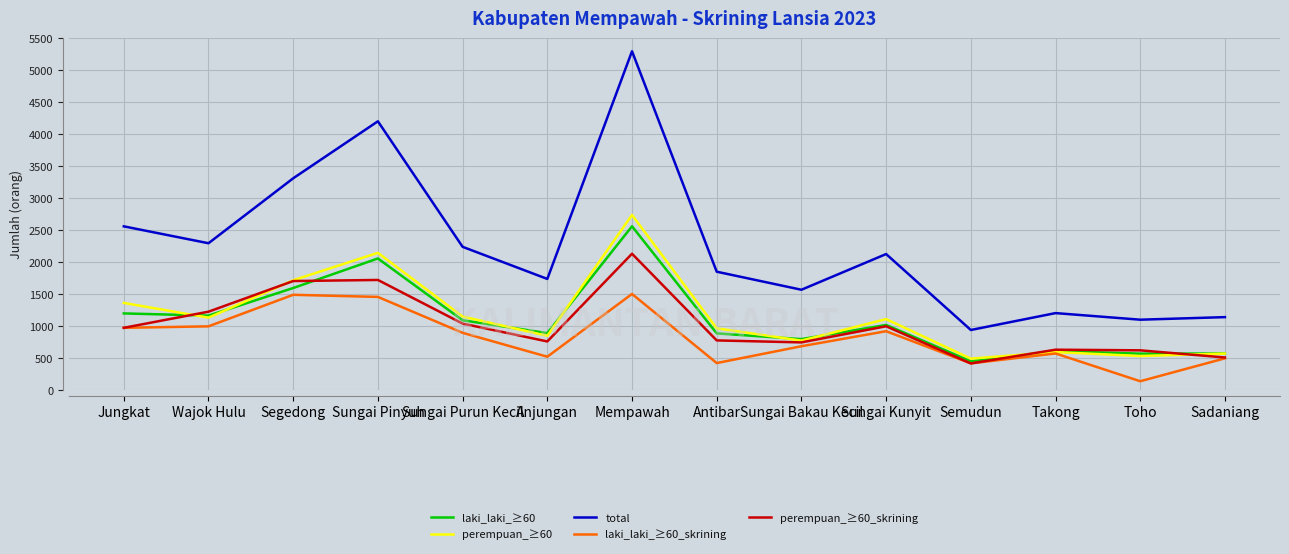

How many lines are shown in the chart?

5